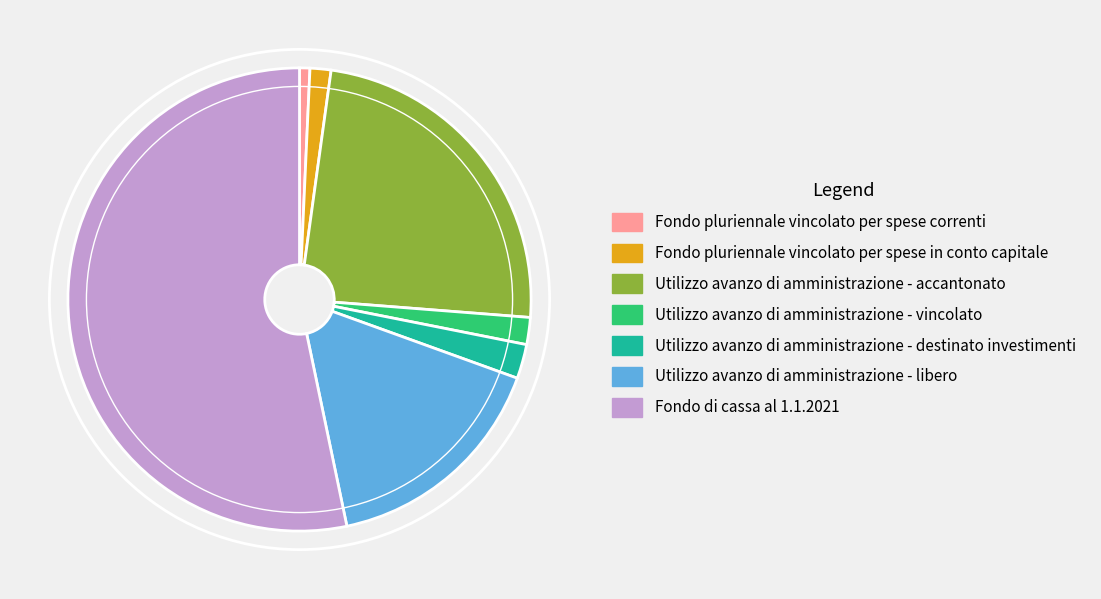

Do Utilizzo avanzo di amministrazione - destinato investimenti and Utilizzo avanzo di amministrazione - vincolato together represent more than half of the pie?

No